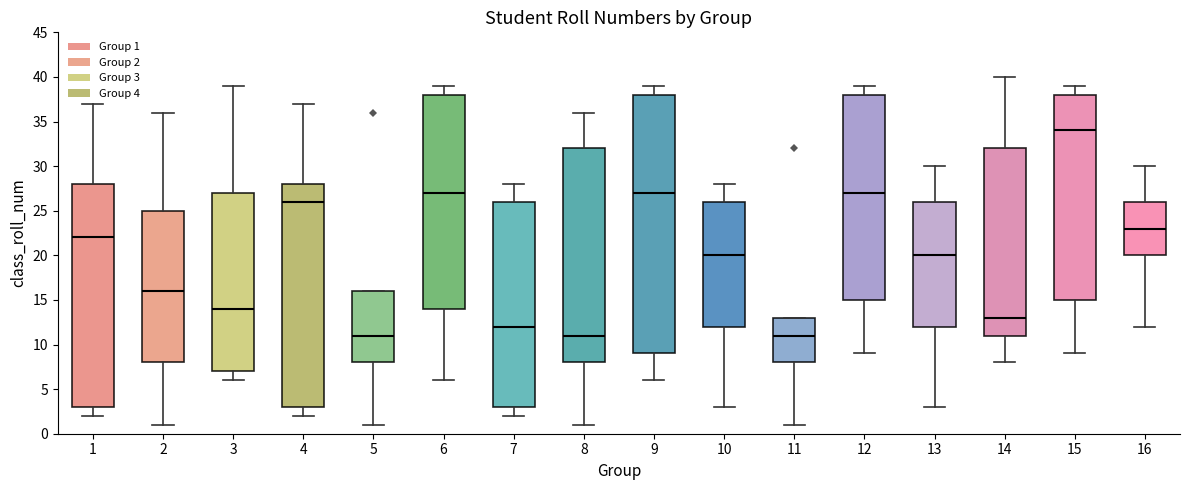

Which box's median line is the highest?

15